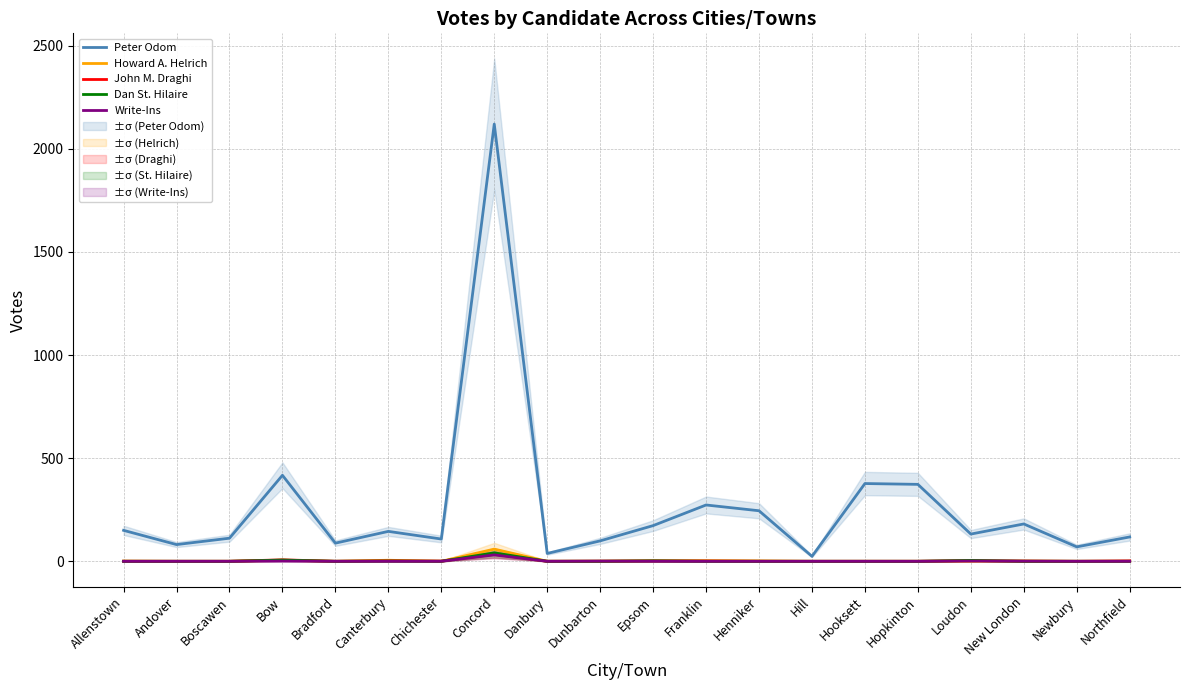

What is the difference between the highest and lowest values at Allenstown?

150